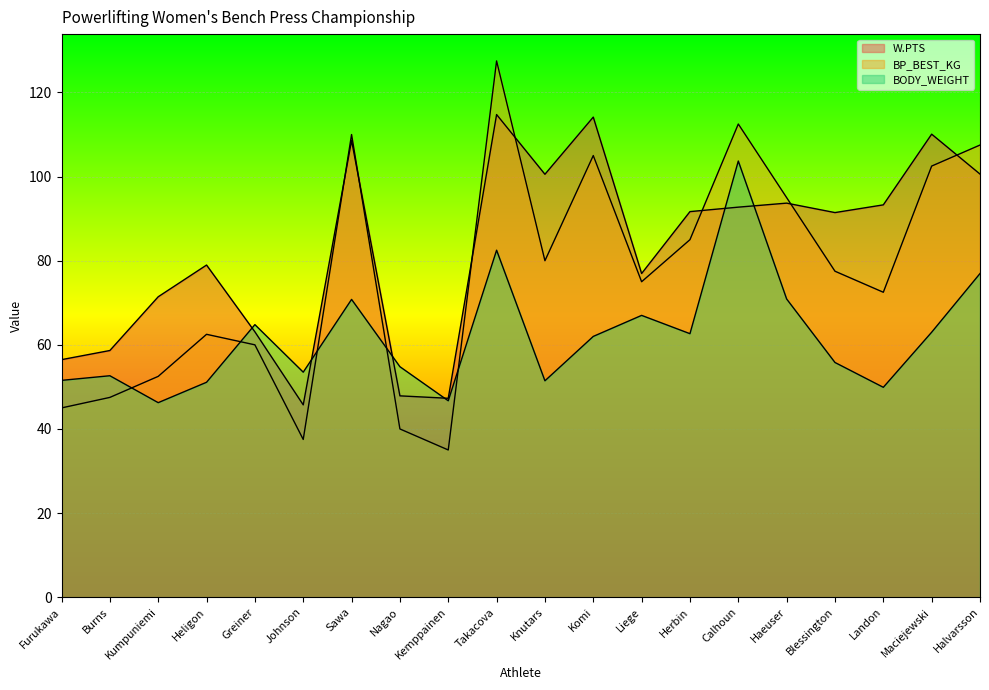

What is the total value across all series at Greiner?

187.9